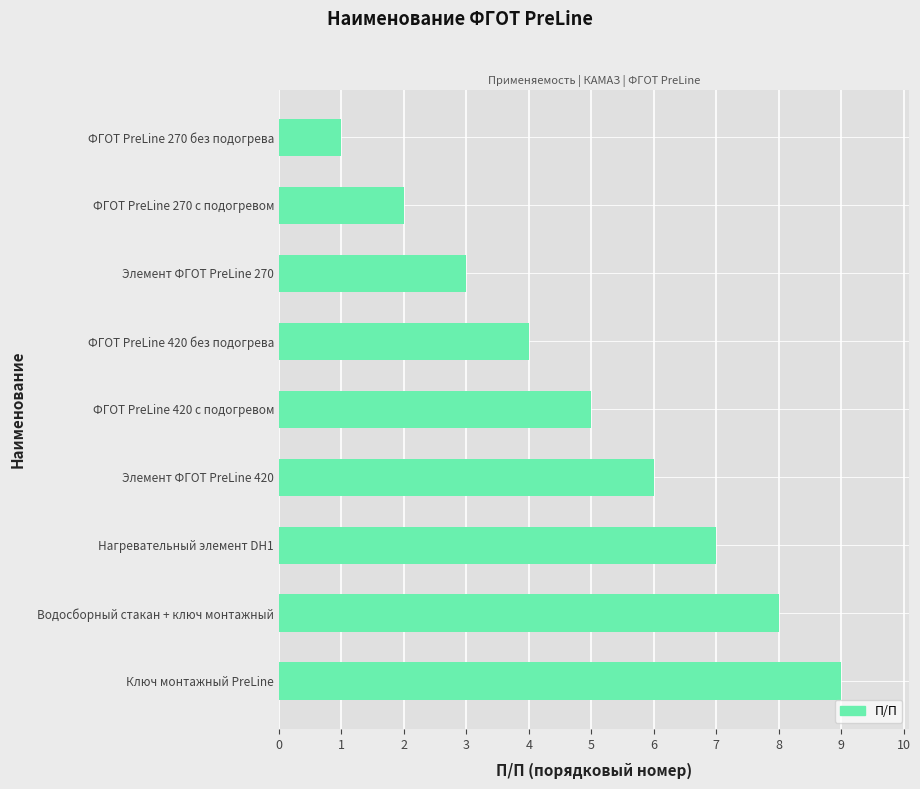

Does the chart contain any negative values?

No